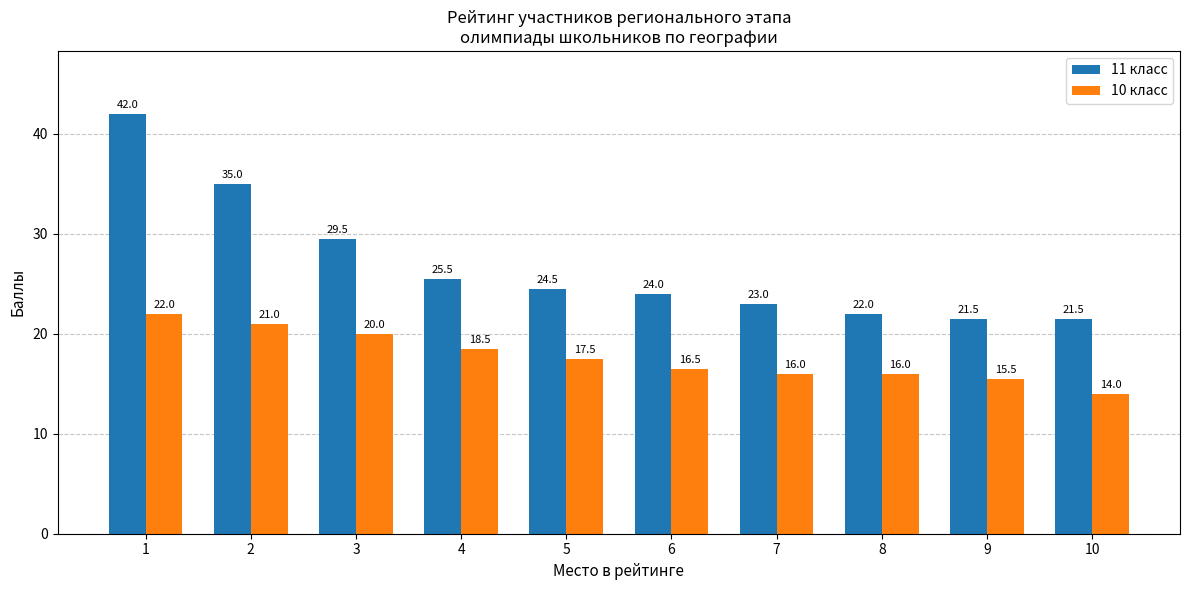

How many bars are there in each group?

2